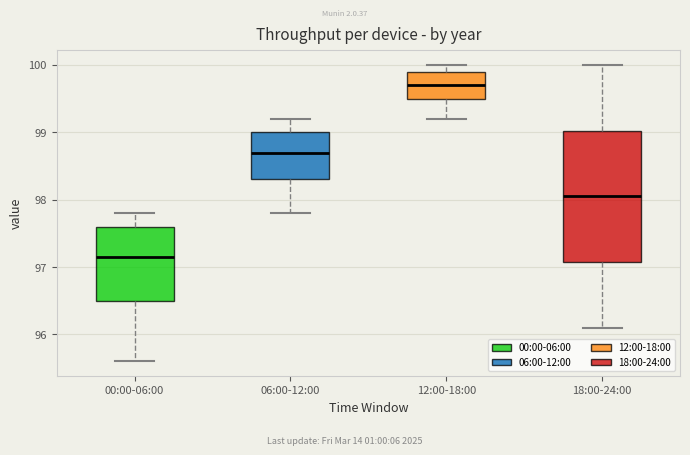

Reading left to right, transcribe this box plot: for each box, give where its median line is, the range the box spans, and where its two whiskers end, as read against the y-axis. The values are not printed on the chart, so give them approximately, as read against the axis.

00:00-06:00: median 97.2, box 96.5 to 97.6, whiskers 95.6 to 97.8
06:00-12:00: median 98.7, box 98.3 to 99.0, whiskers 97.8 to 99.2
12:00-18:00: median 99.7, box 99.5 to 99.9, whiskers 99.2 to 100.0
18:00-24:00: median 98.1, box 97.1 to 99.0, whiskers 96.1 to 100.0